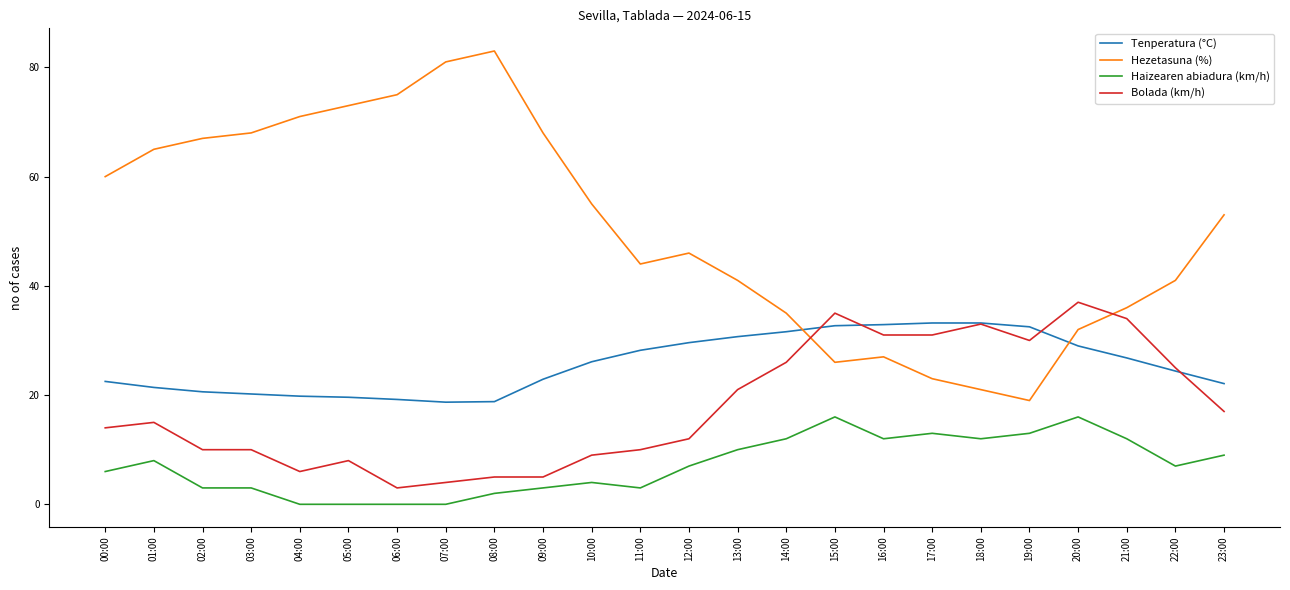

What is the sum of all Bolada (km/h) values?

431.0